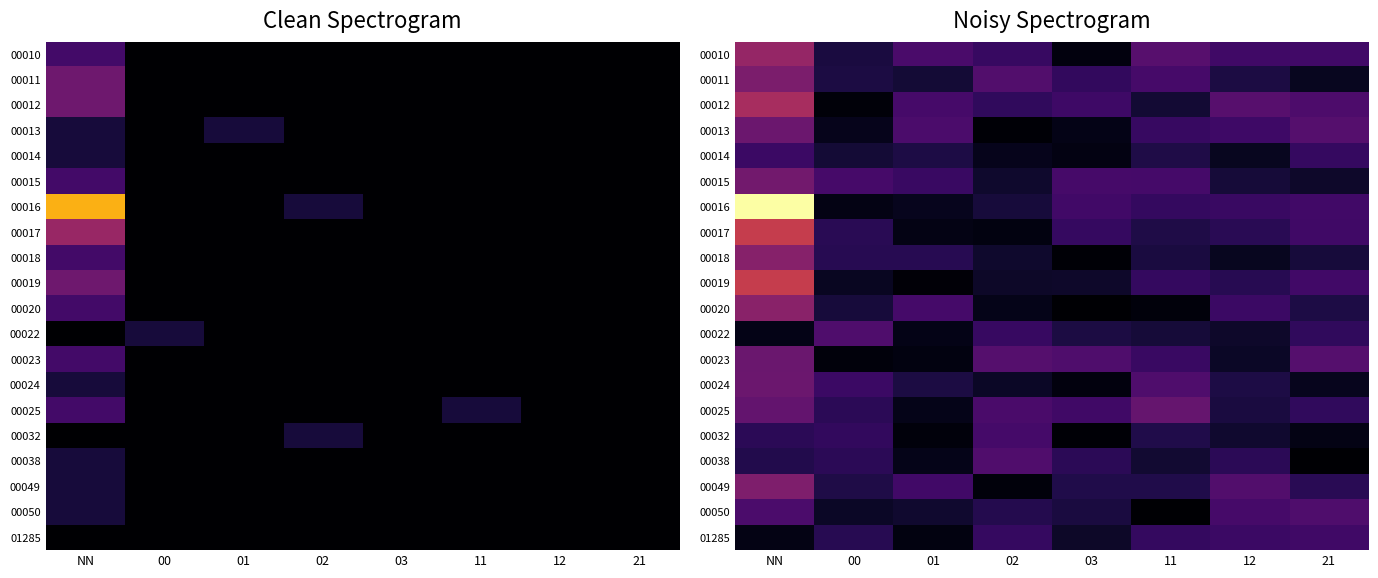

At which label is 00024 closest to 1?

01